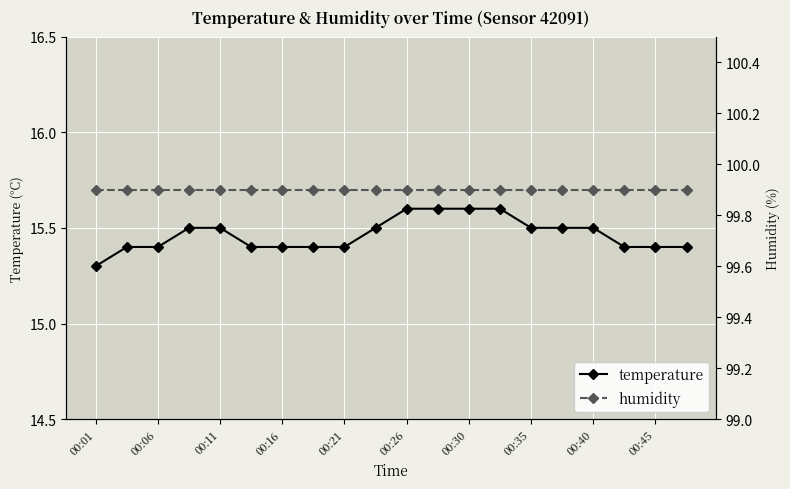

What is the greatest value displayed?

99.9